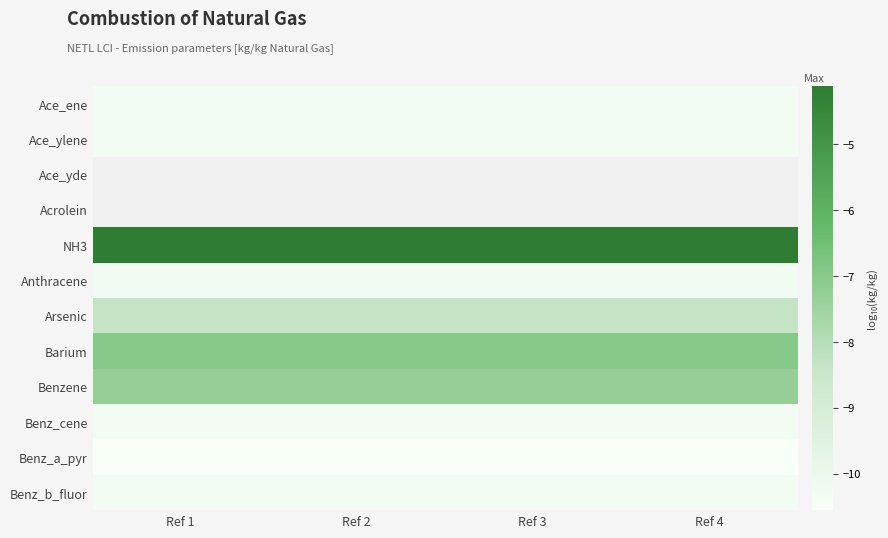

At how many categories does at least one series exceed -7?

4